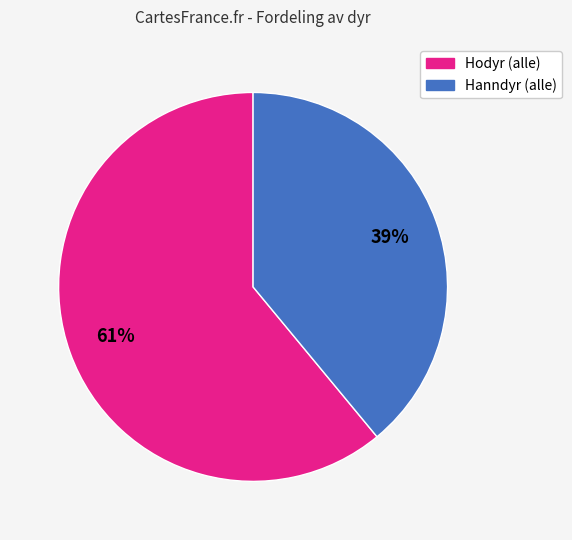

To the nearest percent, what is the average slice percentage?

50%